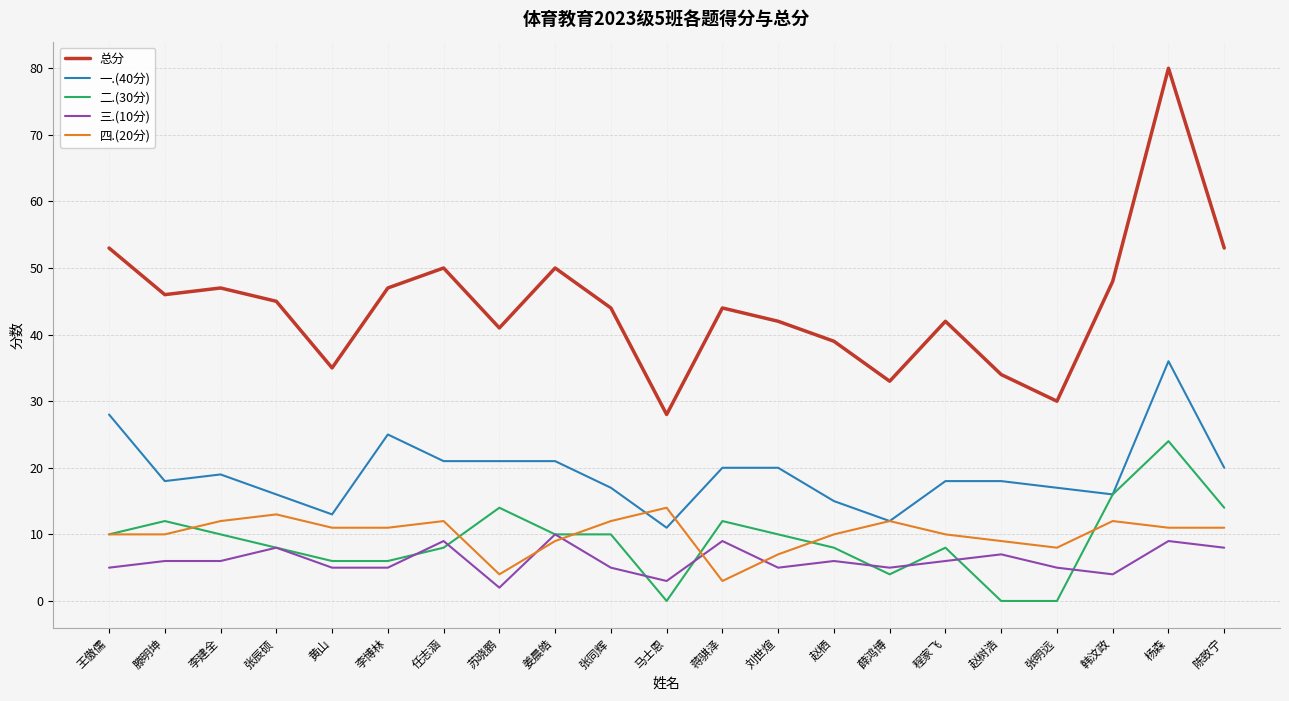

Between 李建全 and 韩汶政, which series saw the biggest shift?

二.(30分)